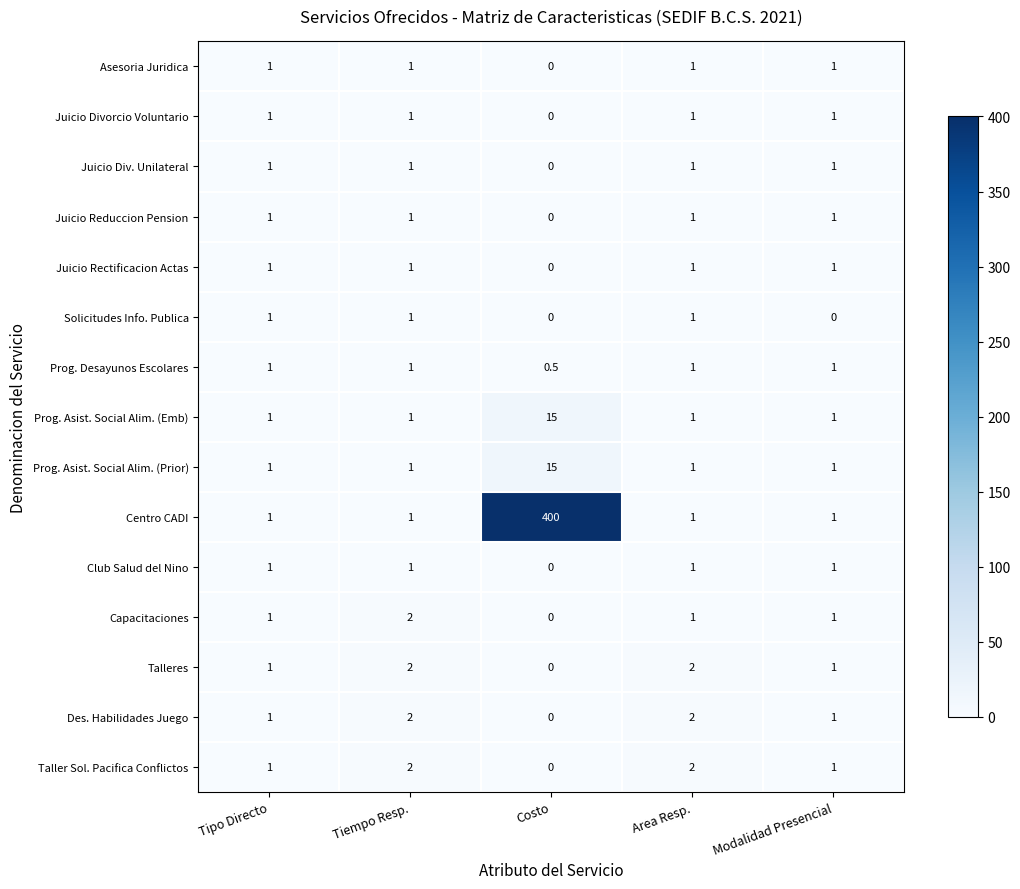

Where is Juicio Reduccion Pension nearest to the value 0?

Costo